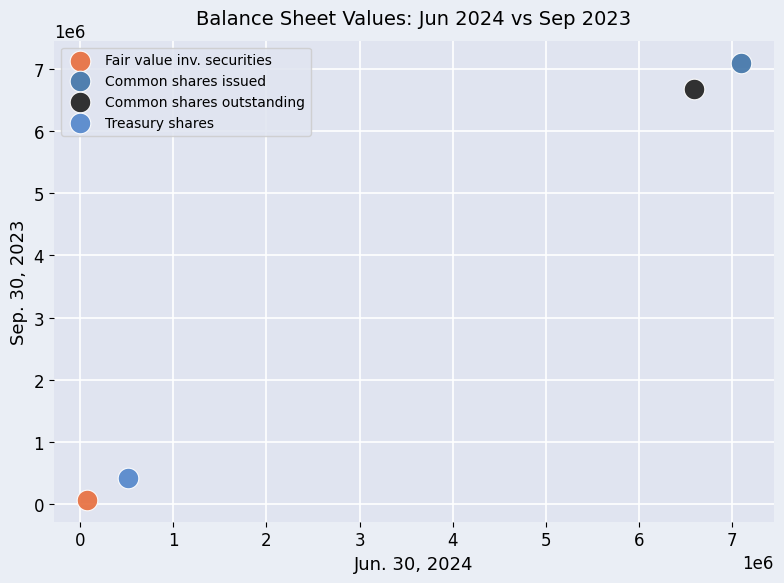

Which series reaches the minimum Y coordinate?

Fair value inv. securities